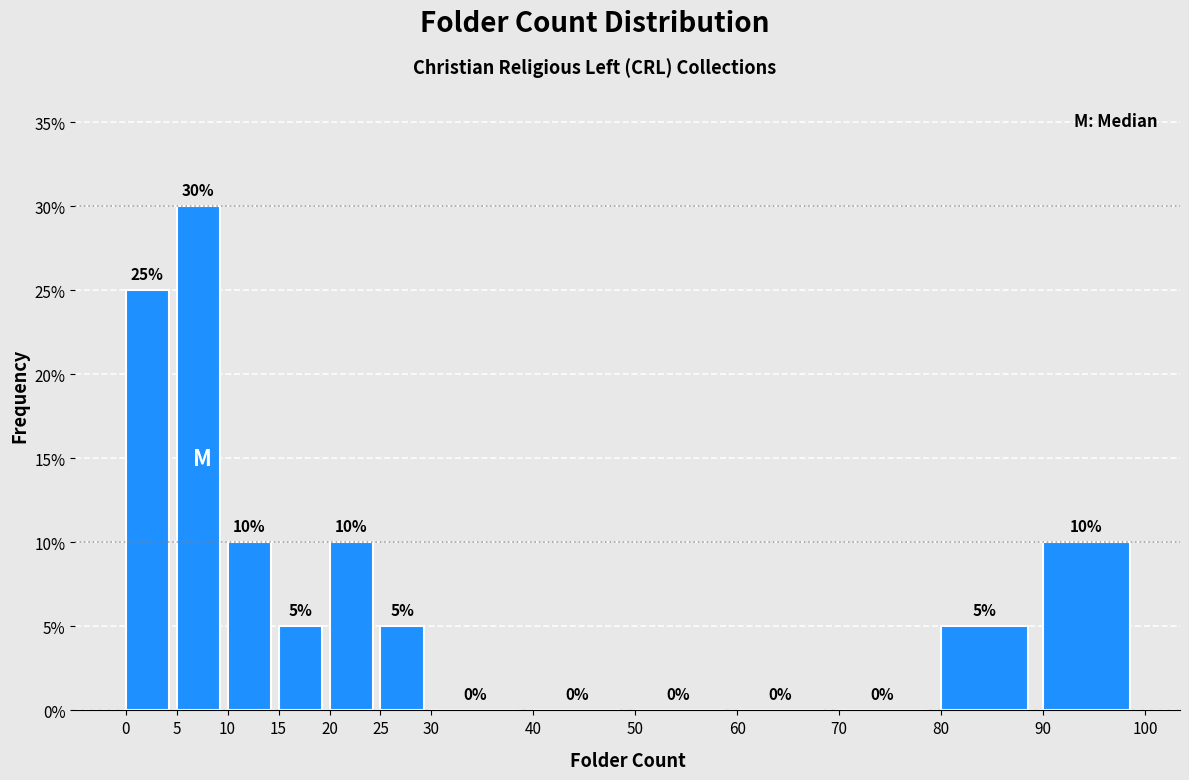

How tall is the bar that spans 0 to 5 on the x-axis?

25